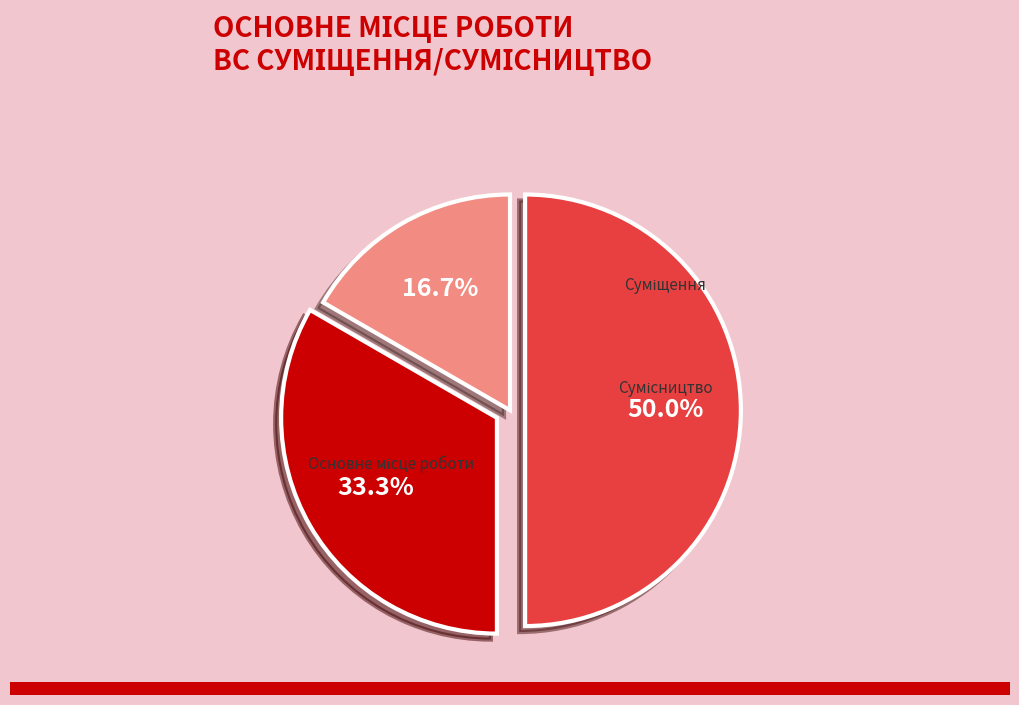

To the nearest percent, what is the difference between the Основне місце роботи and Суміщення slice percentages?

17%